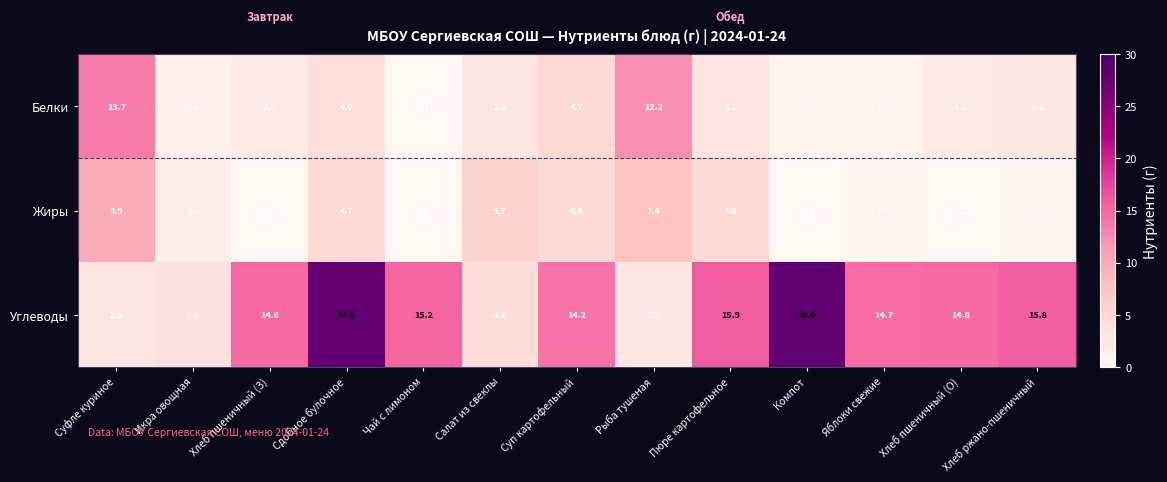

True or false: Углеводы has a value of 15.8 at Хлеб ржано-пшеничный.

True